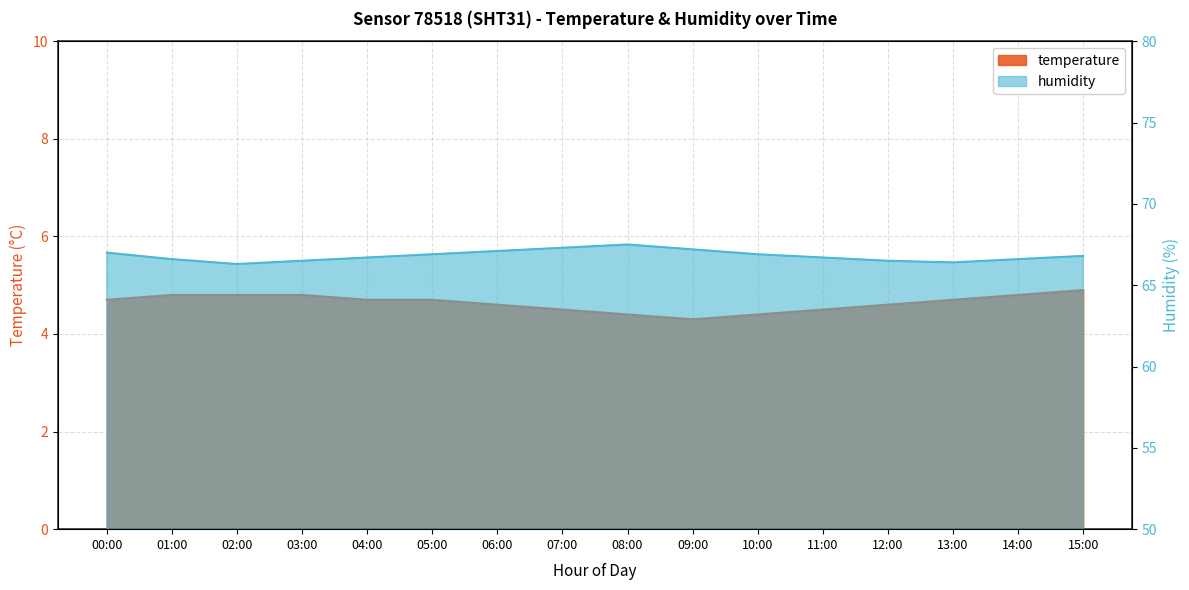

True or false: humidity and temperature intersect in this chart.

False